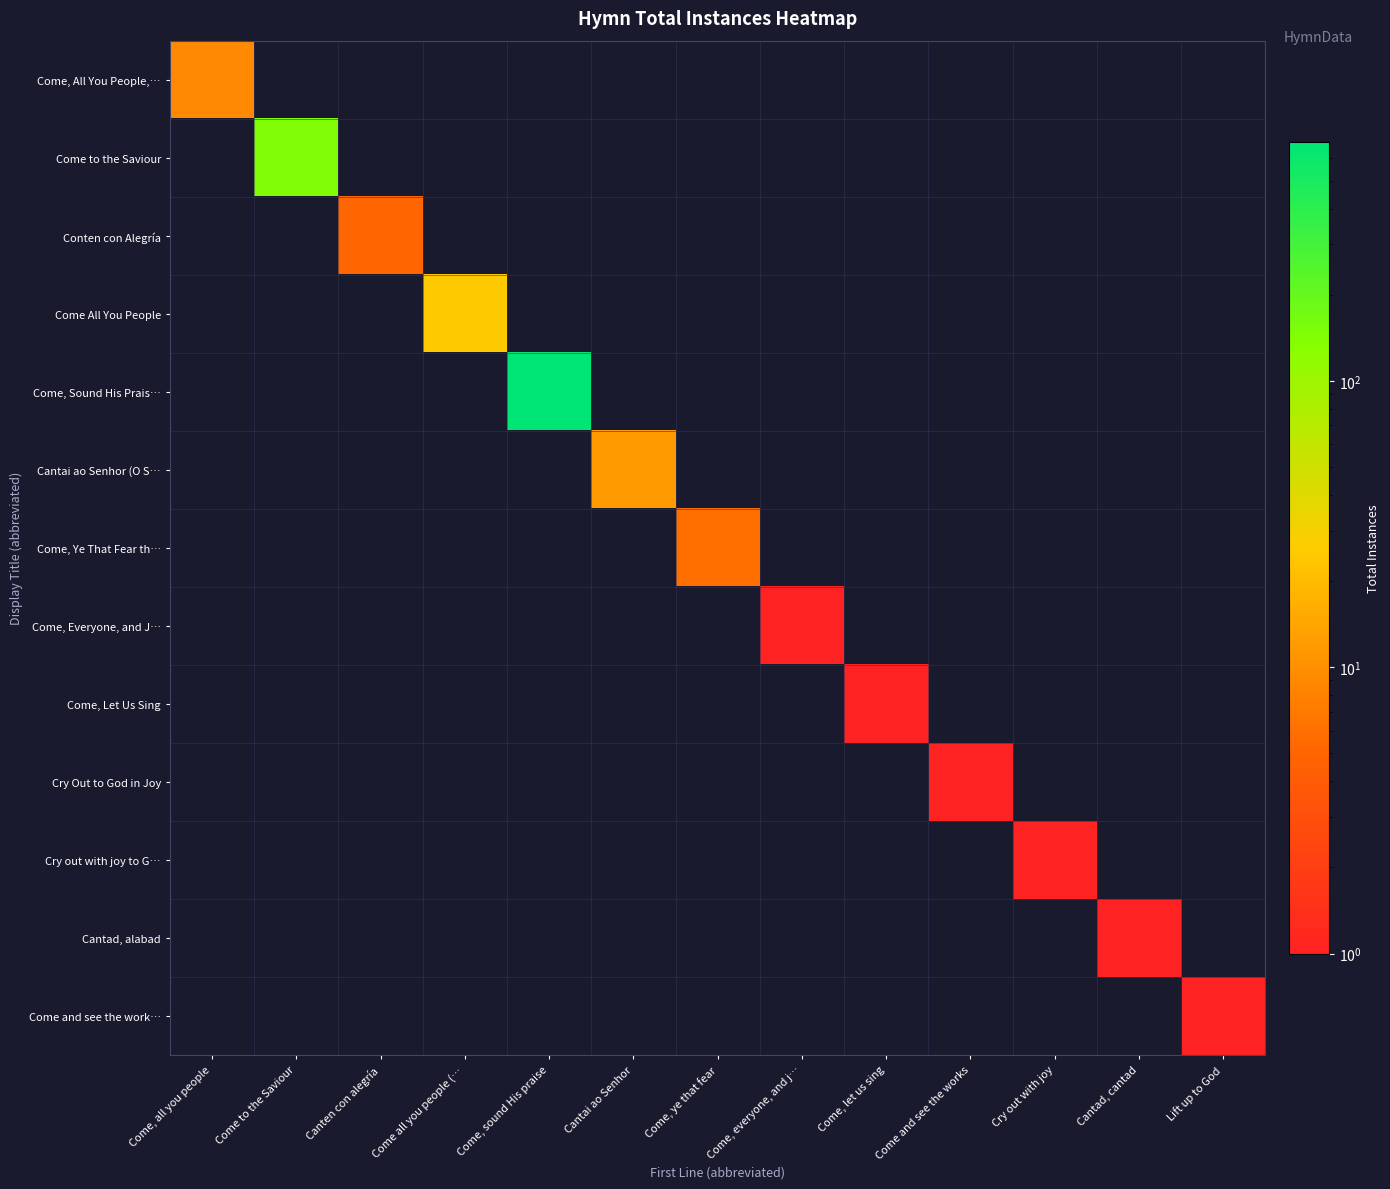

At Come, all you people, list the series in order from smallest to largest.

Come to the Saviour, Conten con Alegría, Come All You People, Come, Sound His Prais…, Cantai ao Senhor (O S…, Come, Ye That Fear th…, Come, Everyone, and J…, Come, Let Us Sing, Cry Out to God in Joy, Cry out with joy to G…, Cantad, alabad, Come and see the work…, Come, All You People,…